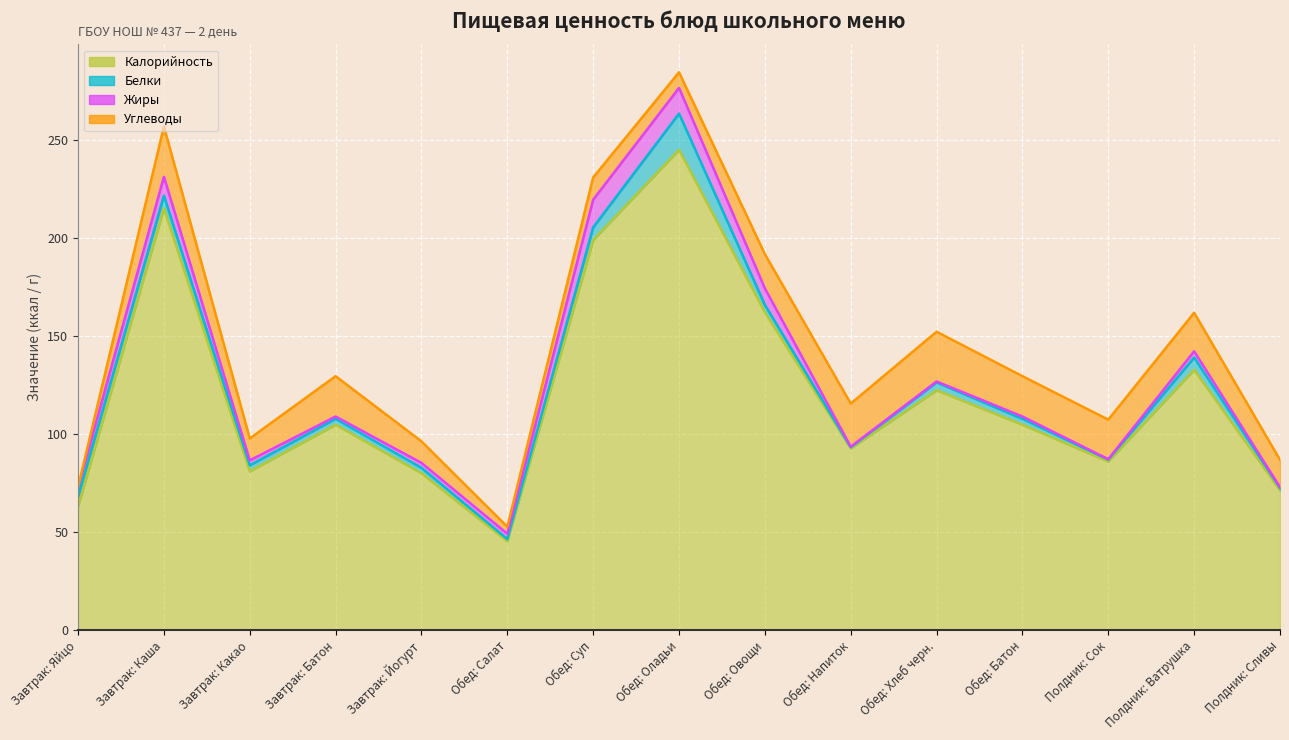

True or false: Углеводы and Жиры intersect in this chart.

True